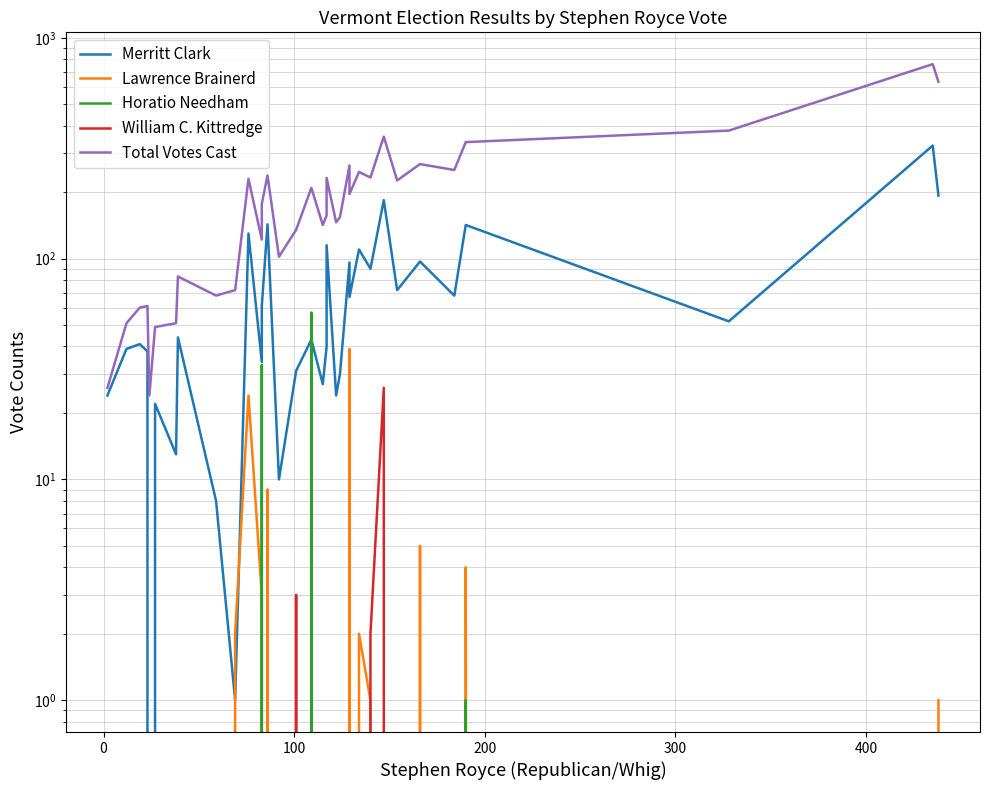

True or false: Horatio Needham and Total Votes Cast intersect in this chart.

False